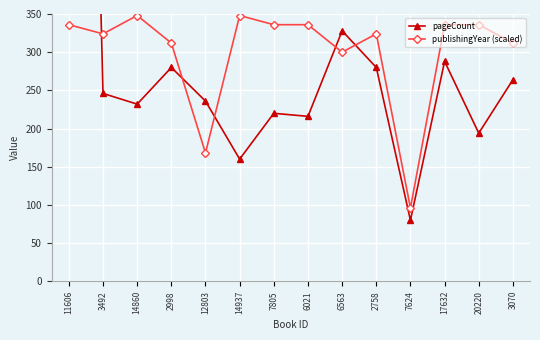

After their last crossing, which series has the higher values: publishingYear (scaled) or pageCount?

publishingYear (scaled)